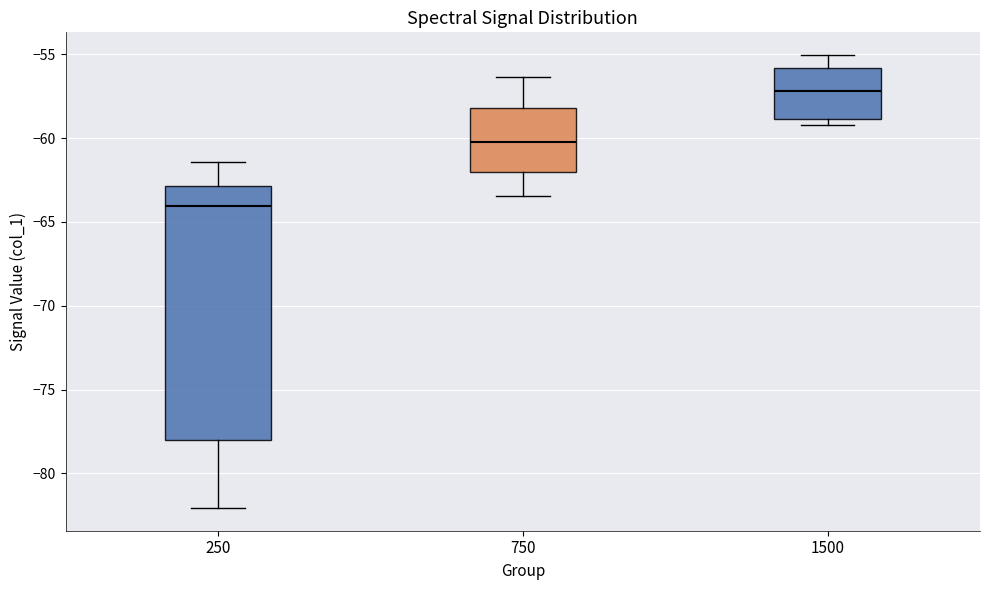

Which box is the tallest, from its lower edge to its upper edge?

250